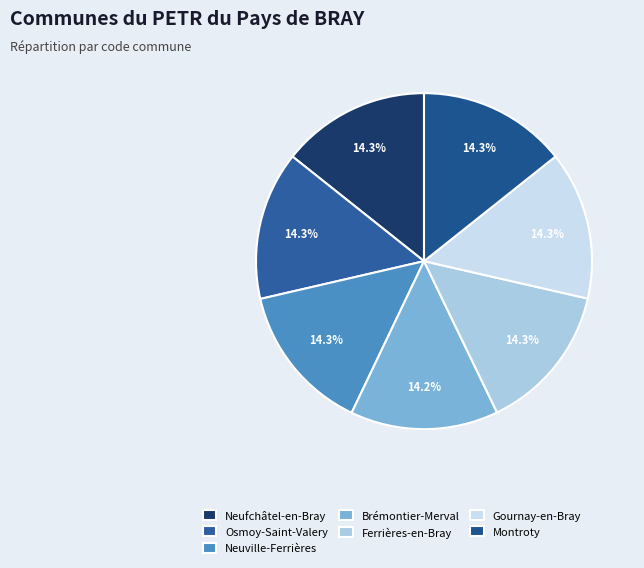

Is there any slice that represents more than half of the pie?

No